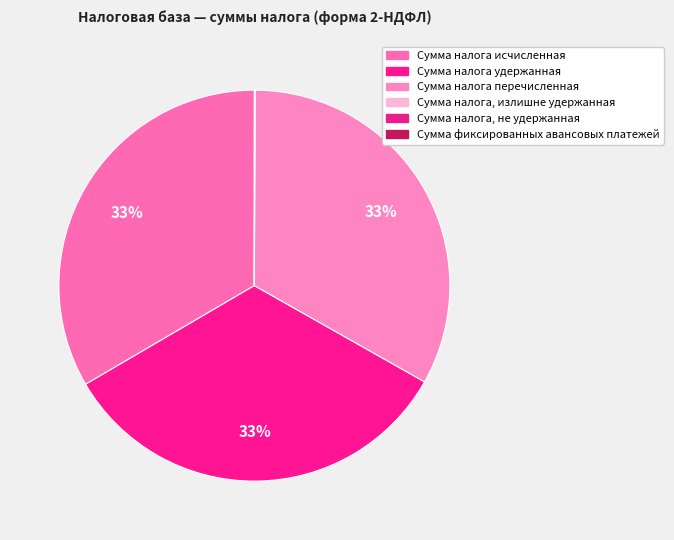

True or false: Сумма налога перечисленная accounts for 33% of the total.

True